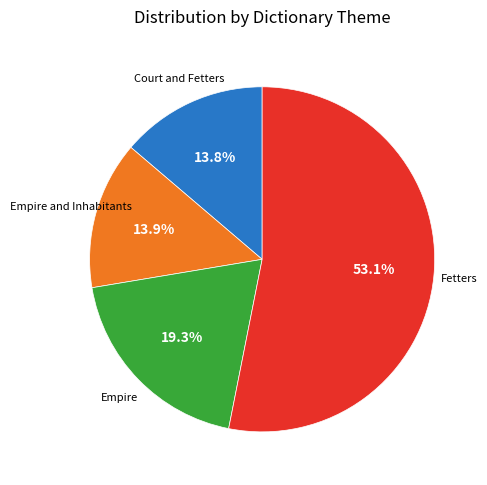

To the nearest percent, what percentage of the pie is Fetters?

53%